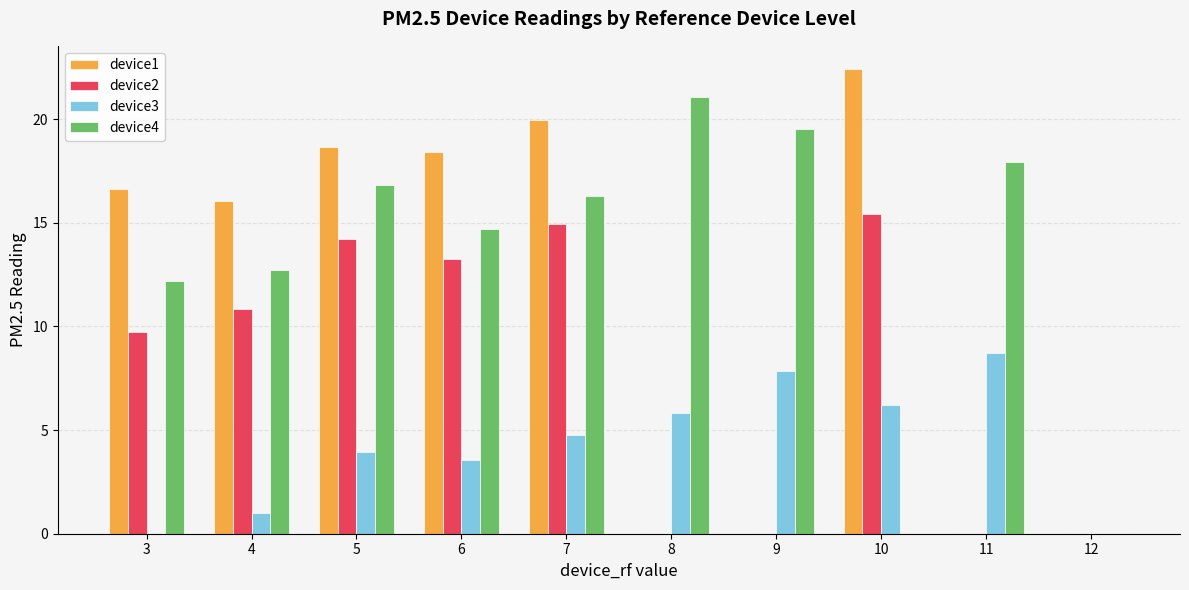

What is the highest value of the device4 series?

21.1